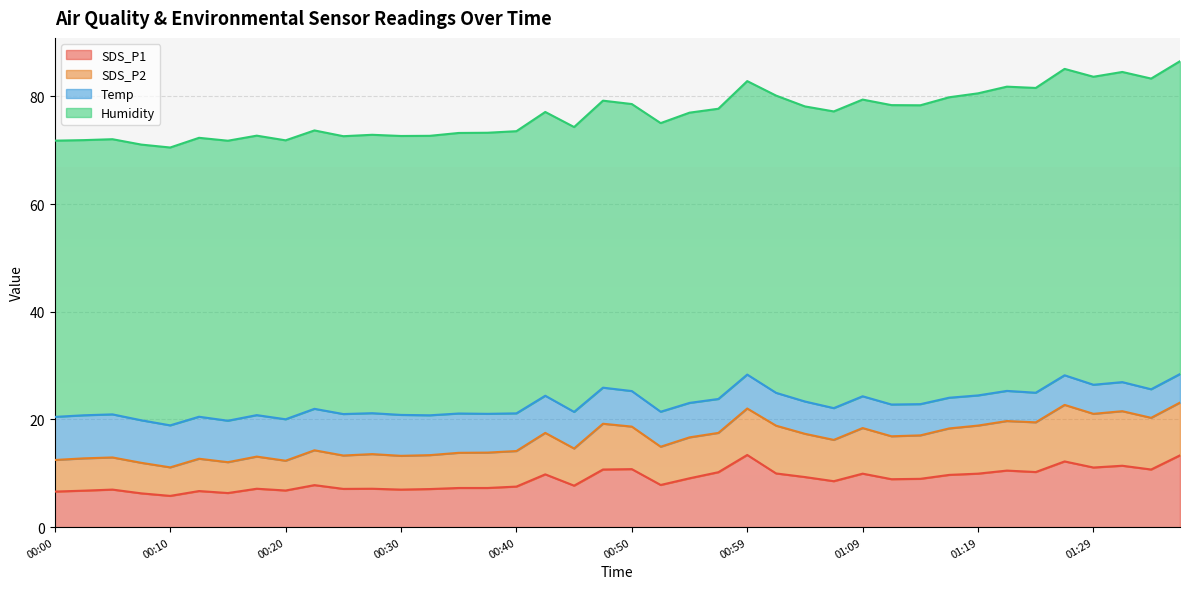

What is the highest value of the SDS_P1 series?

13.4